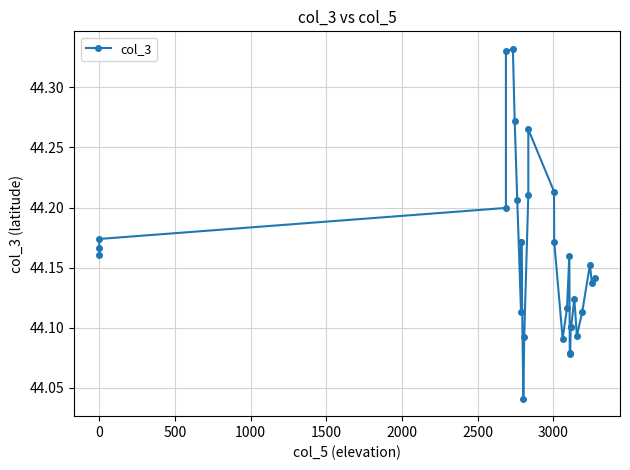

What is the smallest value displayed?

44.0